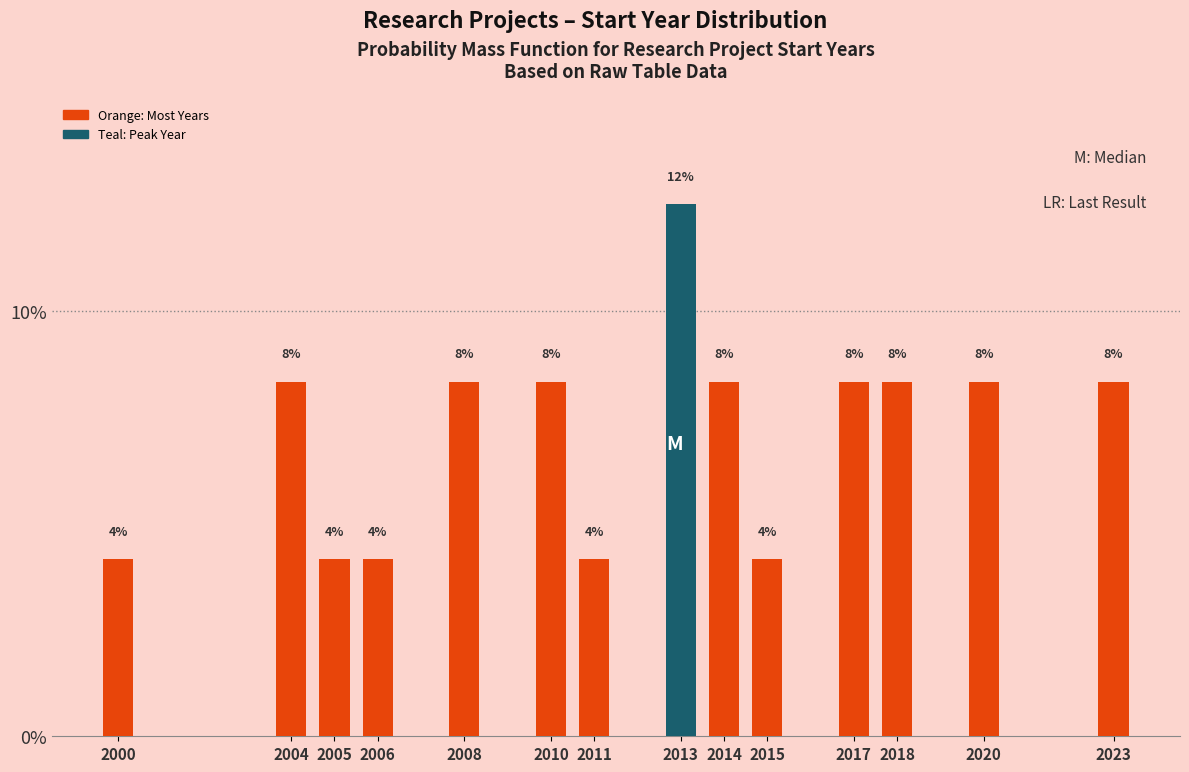

Are the bars horizontal?

No